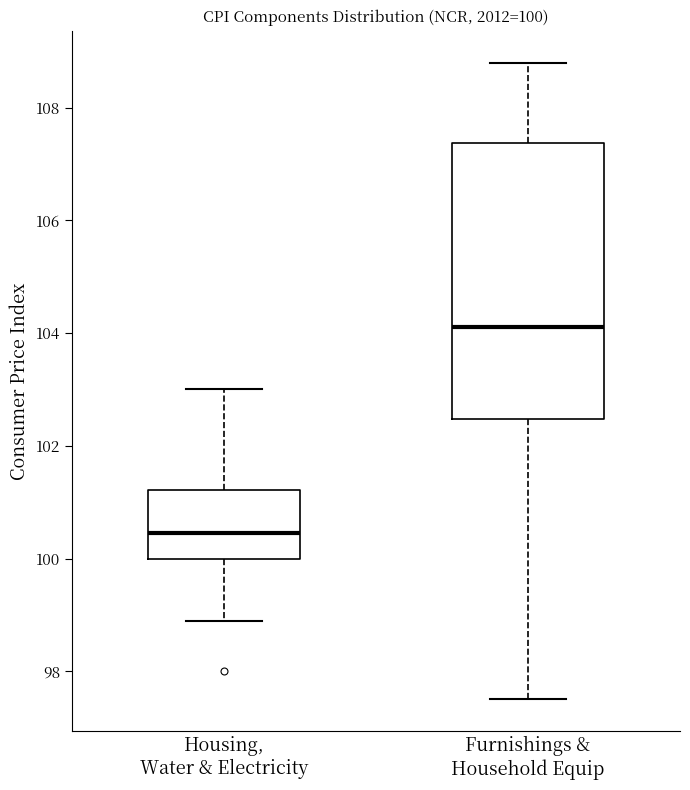

Which box has the lowest median line?

Housing, Water & Electricity